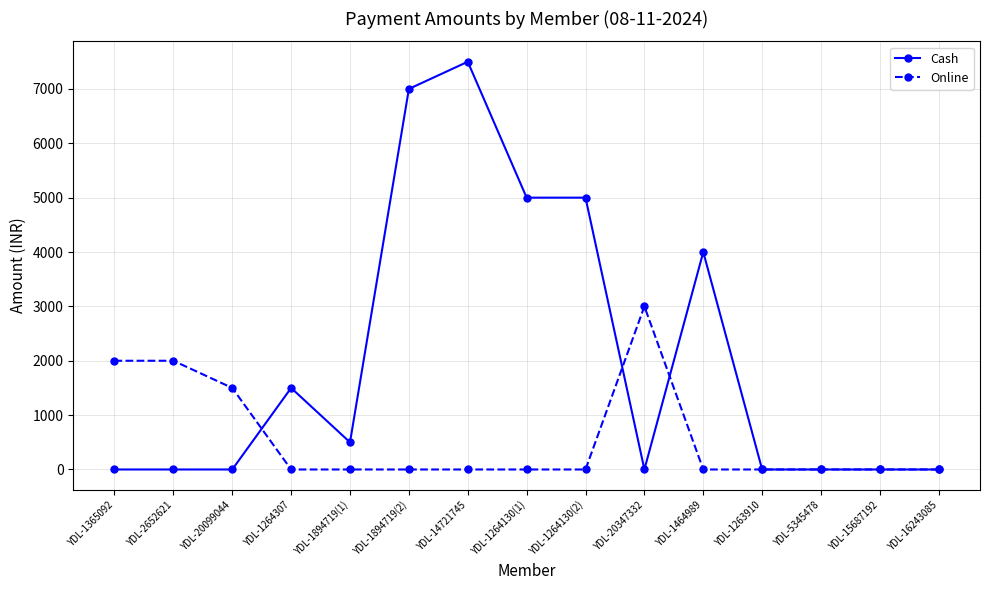

Does the chart have visible grid lines?

Yes